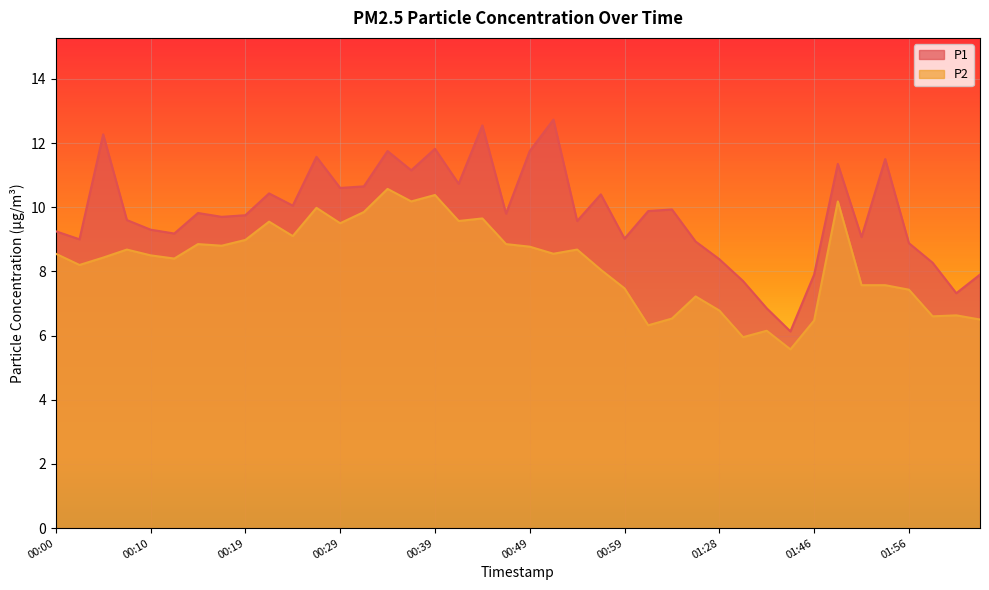

Count the number of categories in the chart.

40